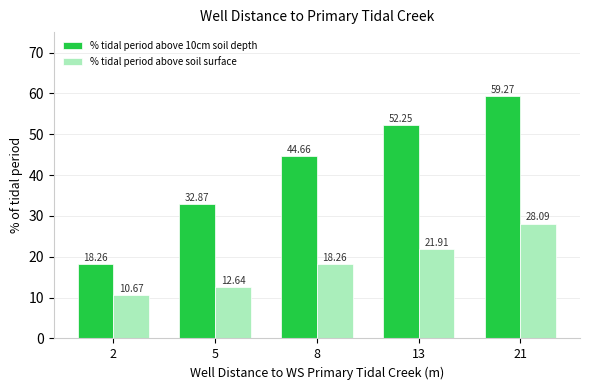

What is the highest value of the % tidal period above soil surface series?

28.1